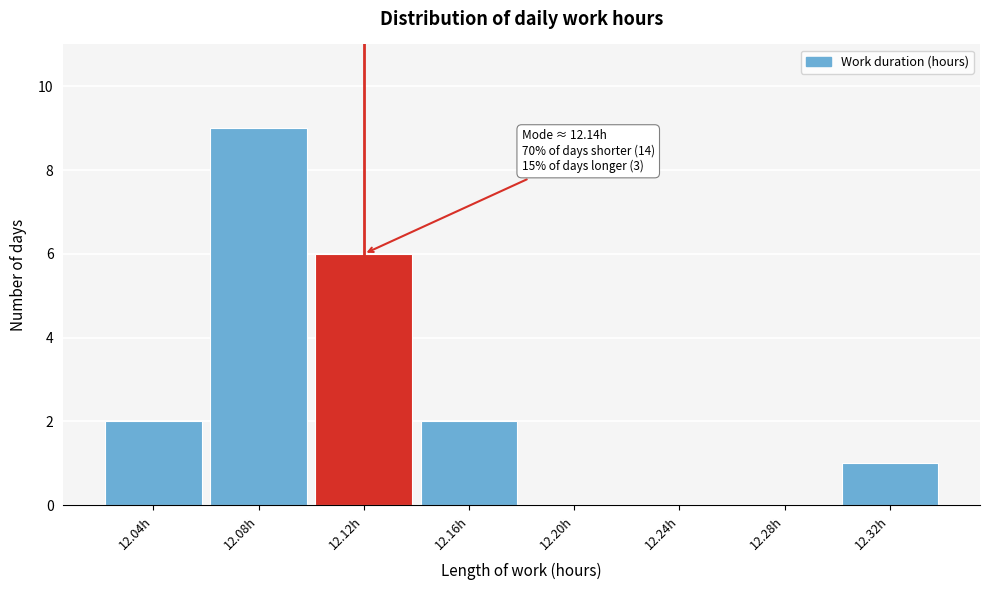

Reading left to right, list all the values displayed in this chart.

12.04h=2	12.08h=9	12.12h=6	12.16h=2	12.20h=0	12.24h=0	12.28h=0	12.32h=1